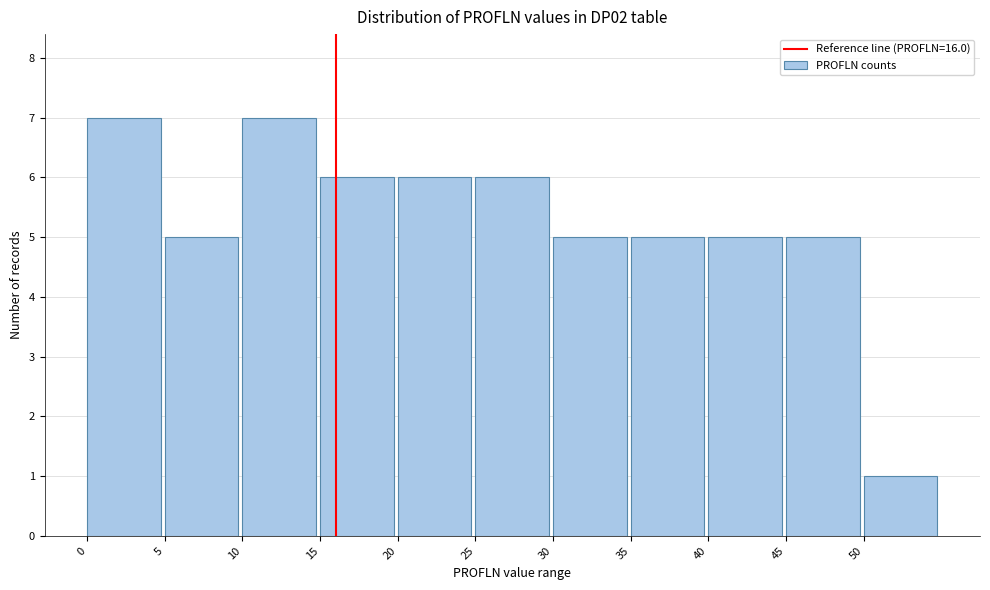

What is the height of the bar covering 25 to 30 on the x-axis? The values are not printed on the chart, so give them approximately, as read against the axis.

6